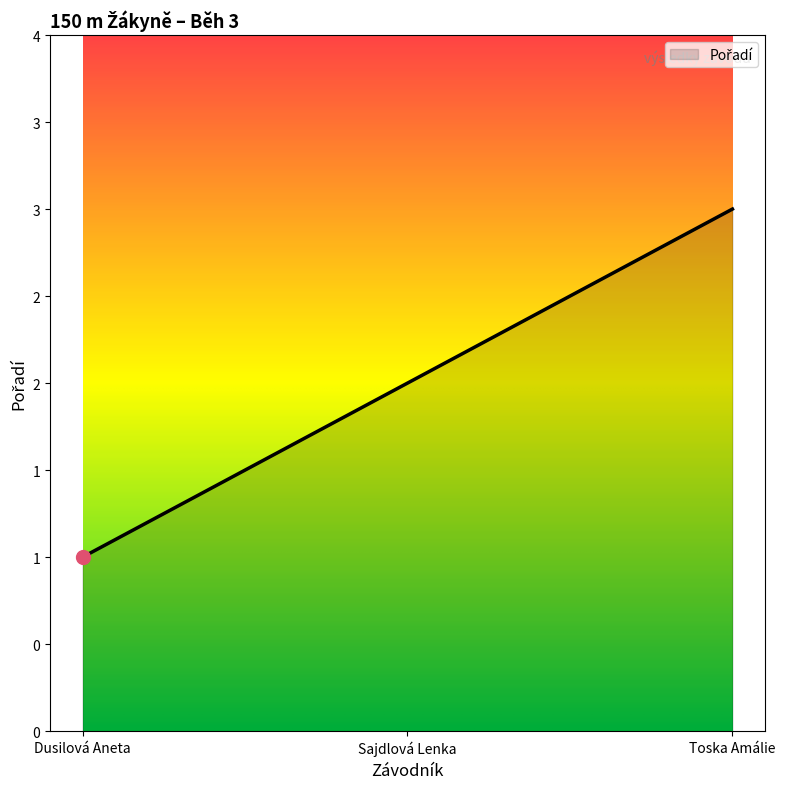

What is the value of the 1st point from the left?

1